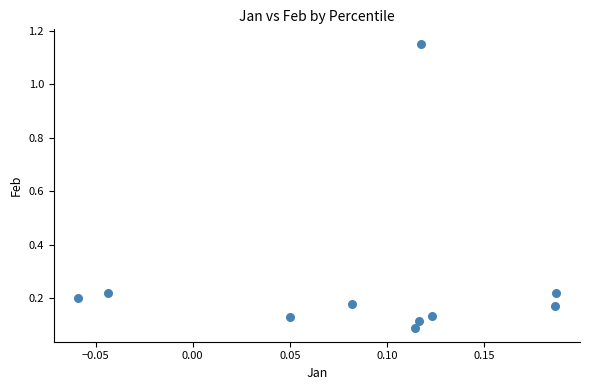

What is the range of Y values (max minus min)?

1.1